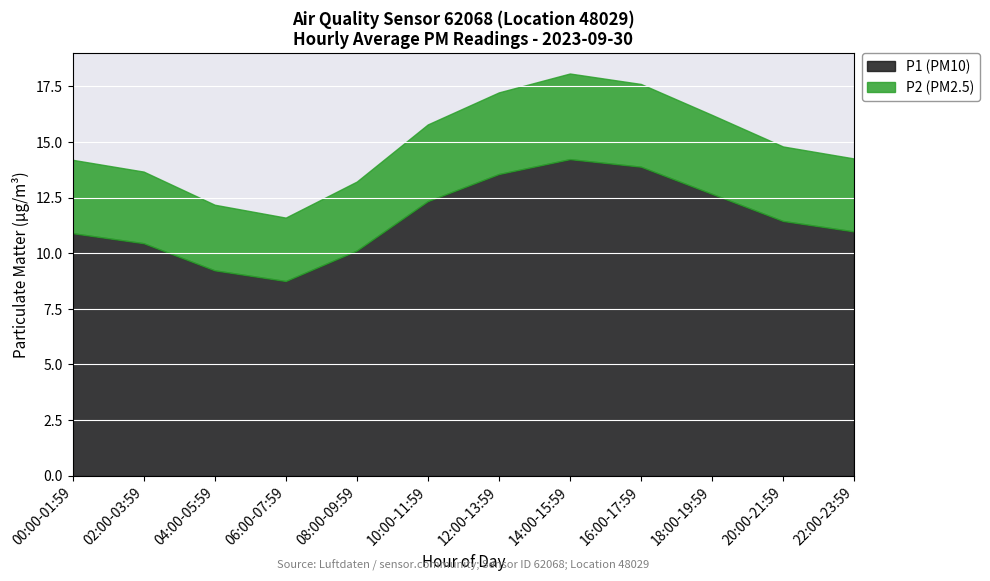

What is the sum of all P2 (PM2.5) values?

40.4